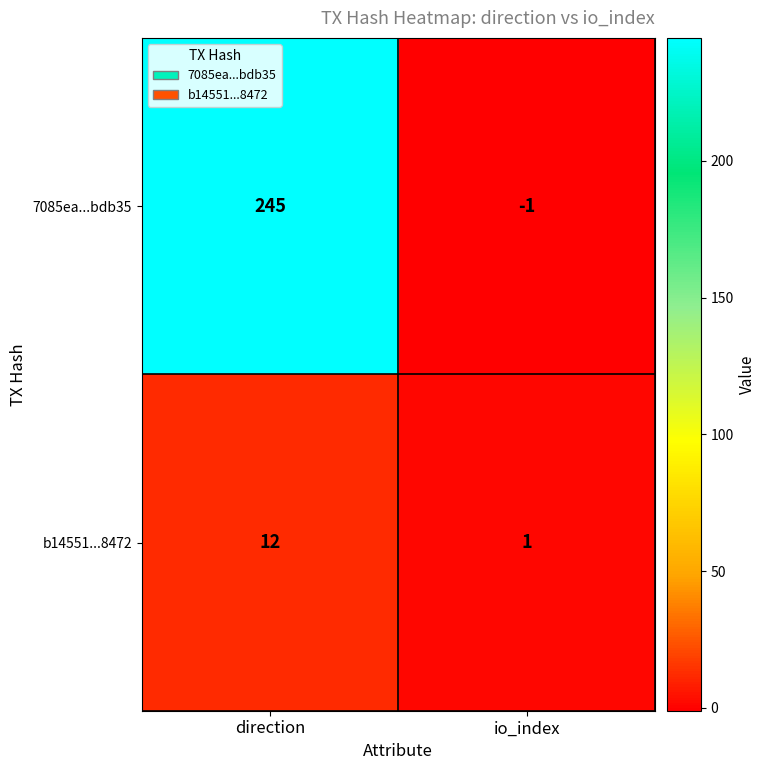

What is the maximum value shown in the chart?

245